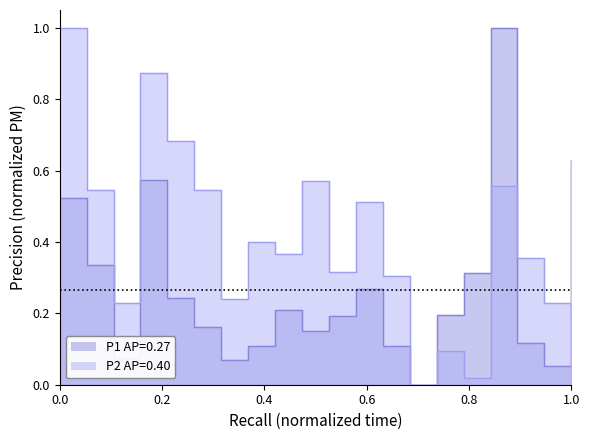

What is the sum of the P1 values at 00:07 and 00:19?

0.8